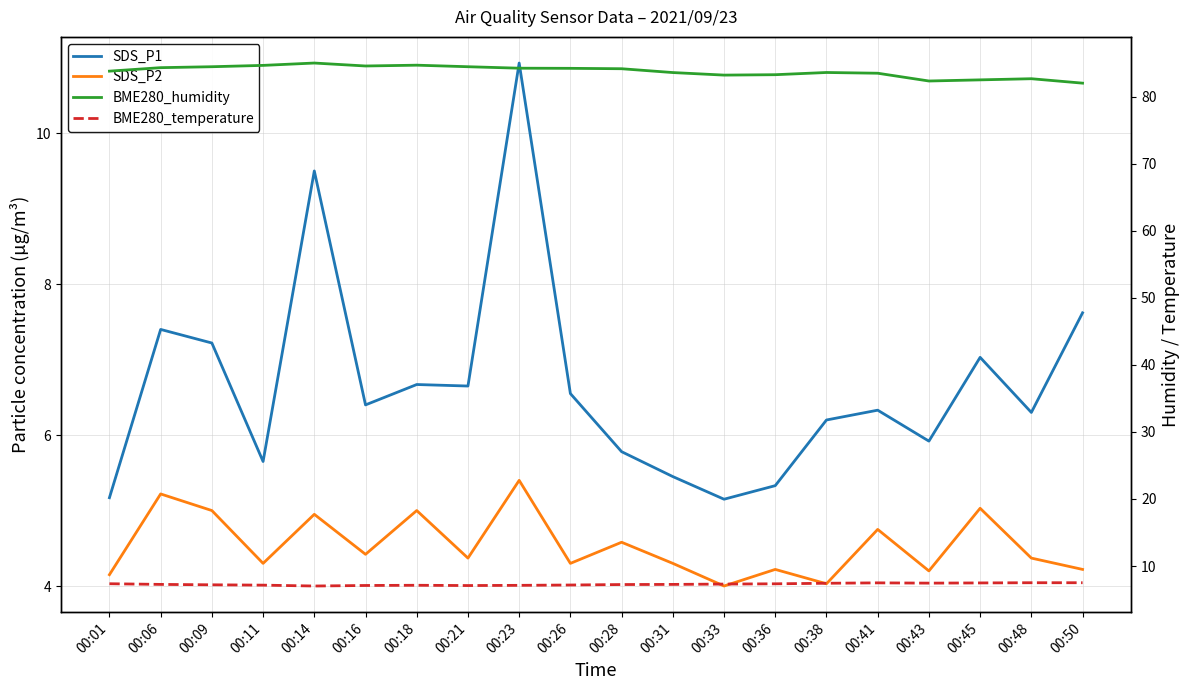

True or false: BME280_temperature has a value of 1.5 at 00:36.

False